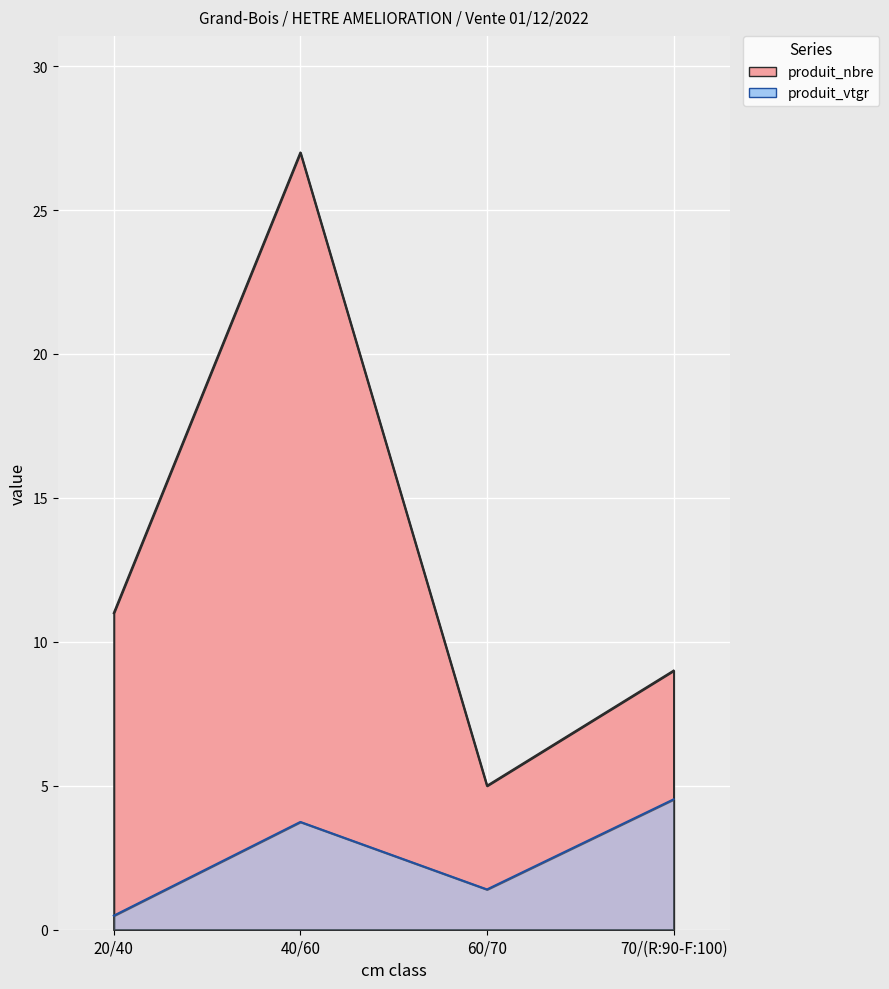

Reading left to right, transcribe all the data shown in this chart.

produit_nbre: 11.0	27.0	5.0	9.0
produit_vtgr: 0.5	3.7	1.4	4.5